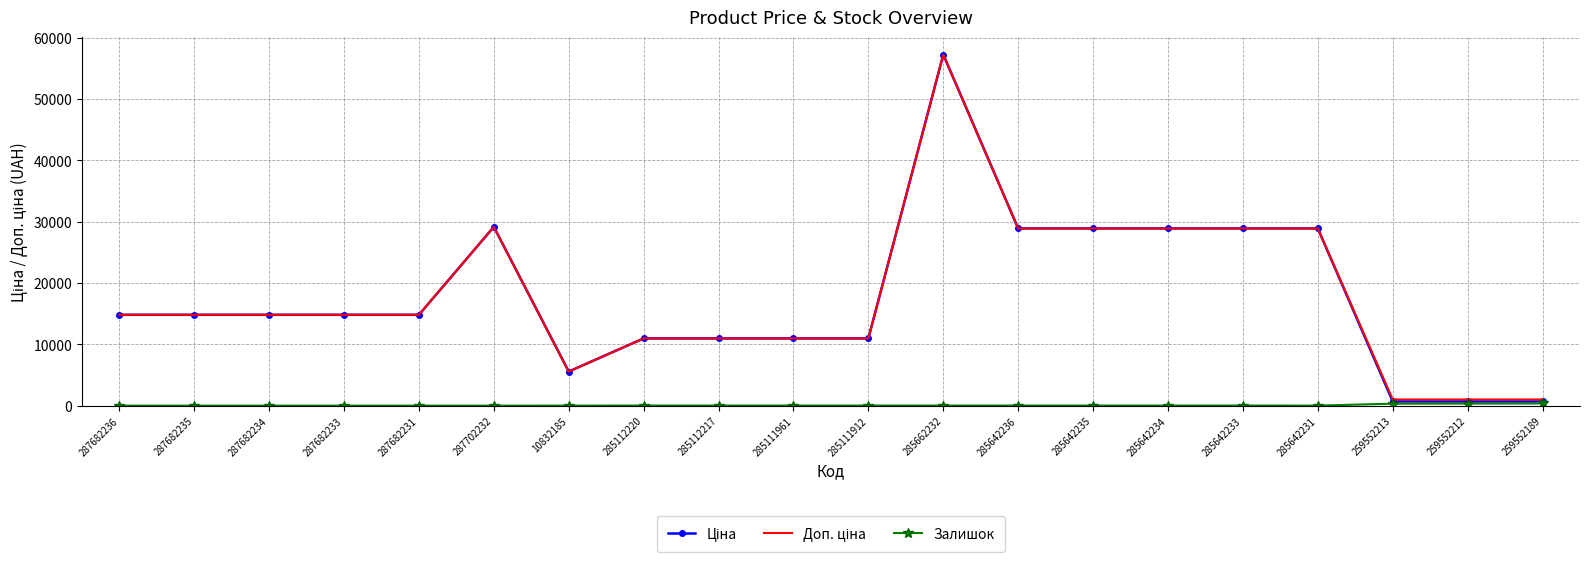

At which category is the sum across all series the highest?

285662232